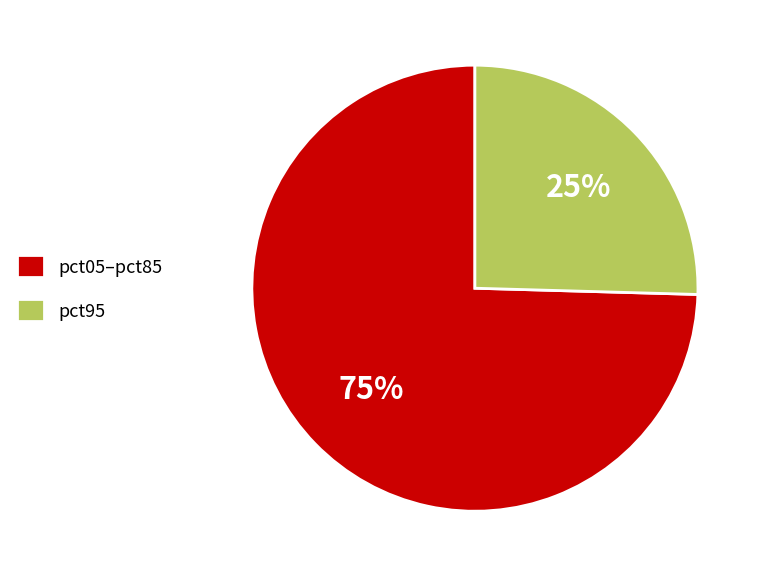

The pct05–pct85 slice represents 84% of the pie. True or false?

False